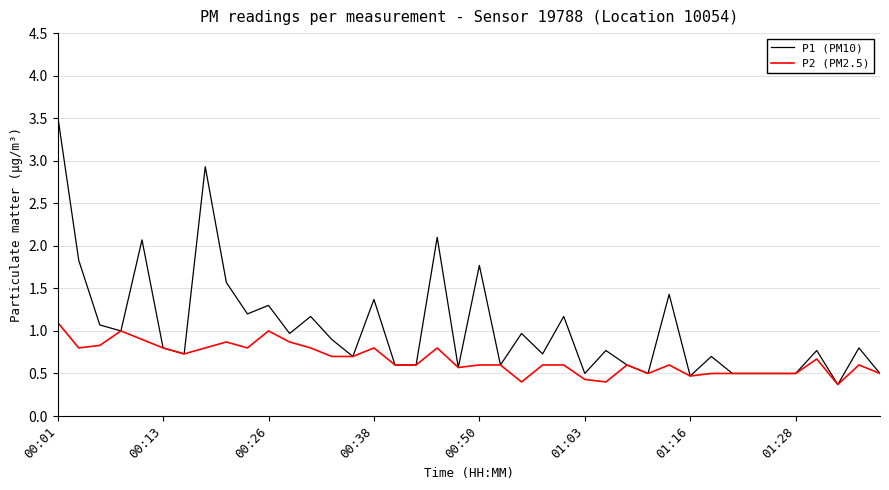

Rank the series by their average value, from lowest to highest.

P2 (PM2.5), P1 (PM10)